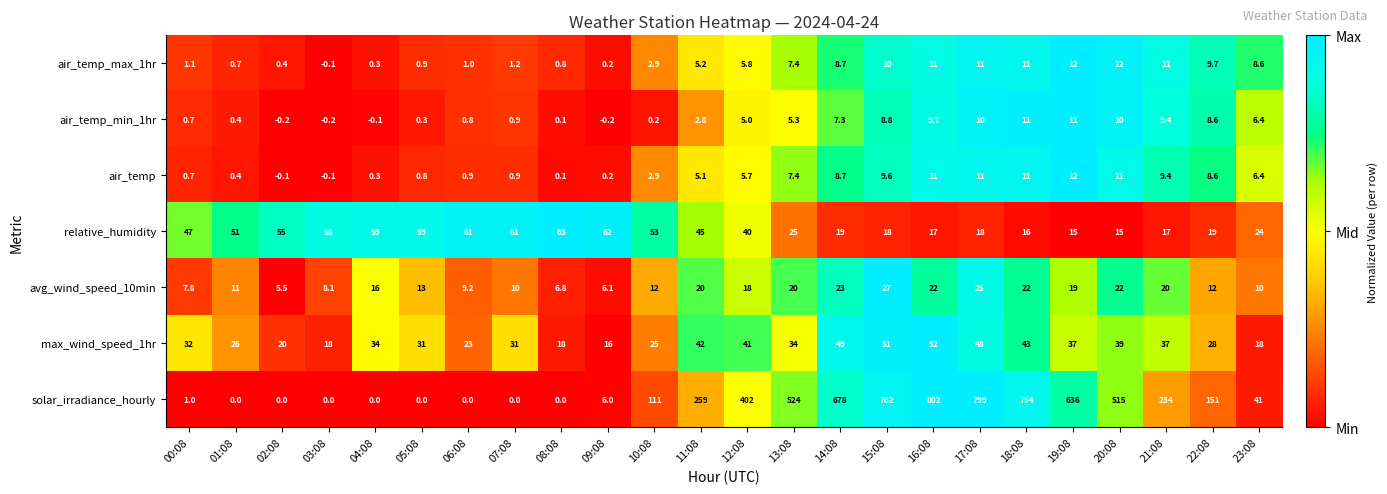

The value of air_temp at 02:08 is -0.1. True or false?

True